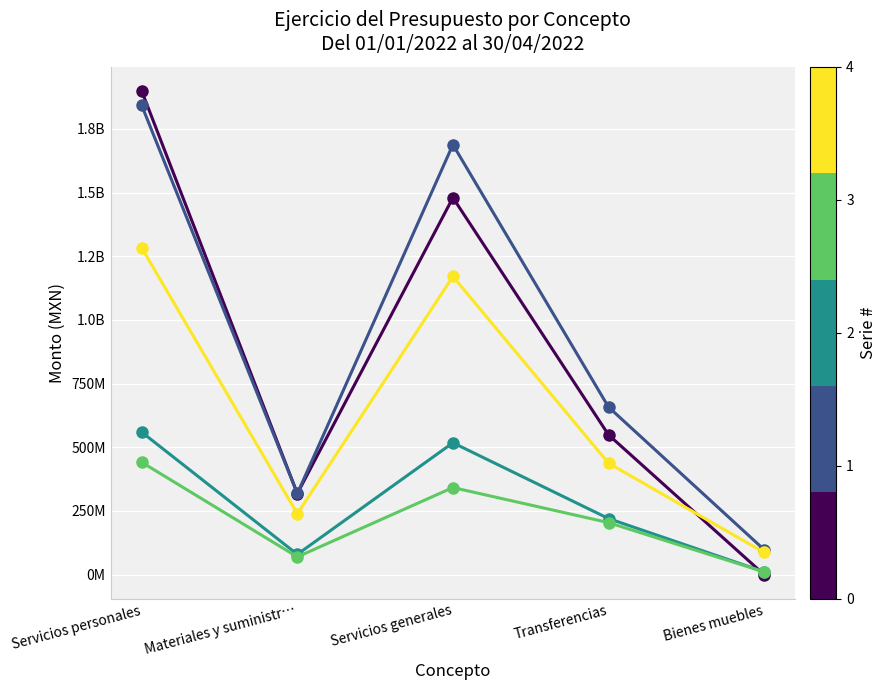

Is this an area chart (filled region under the line)?

No